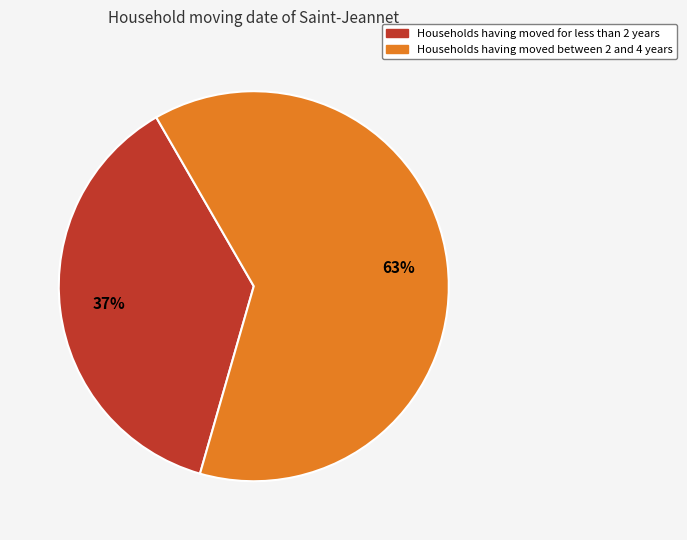

To the nearest percent, what is the average slice percentage?

50%